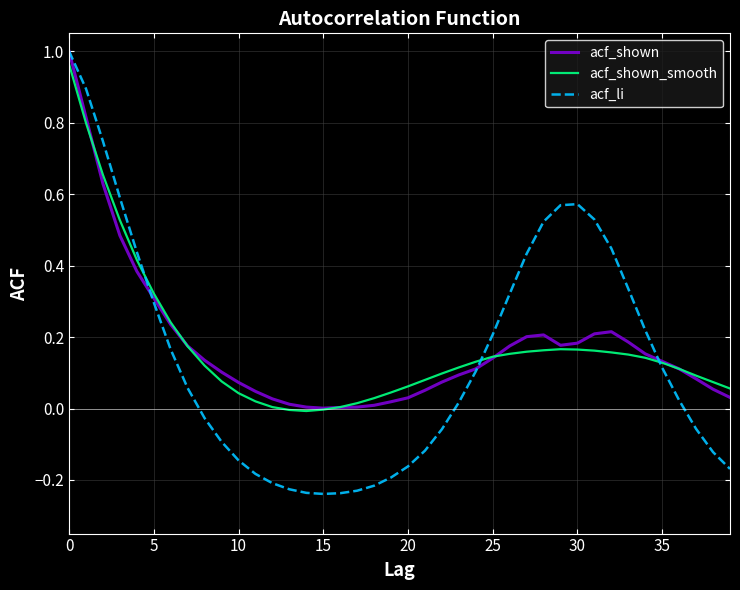

Which series has the widest spread of values?

acf_li